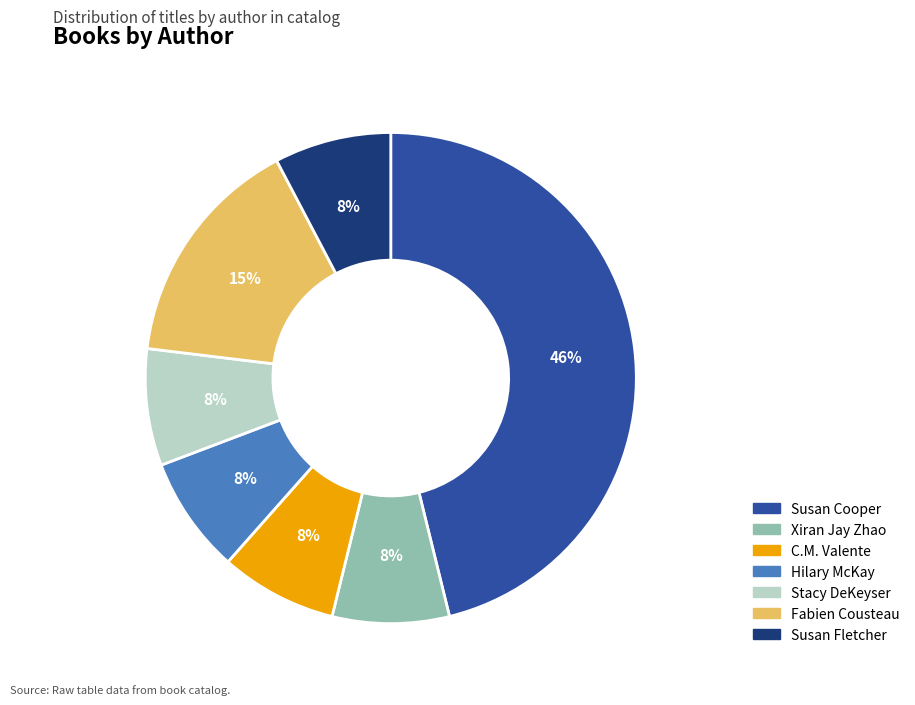

Is there a majority slice in this chart?

No